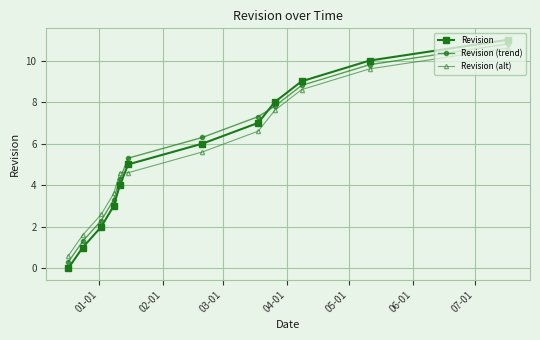

True or false: Revision (trend) has more than 0 interior local peaks.

False